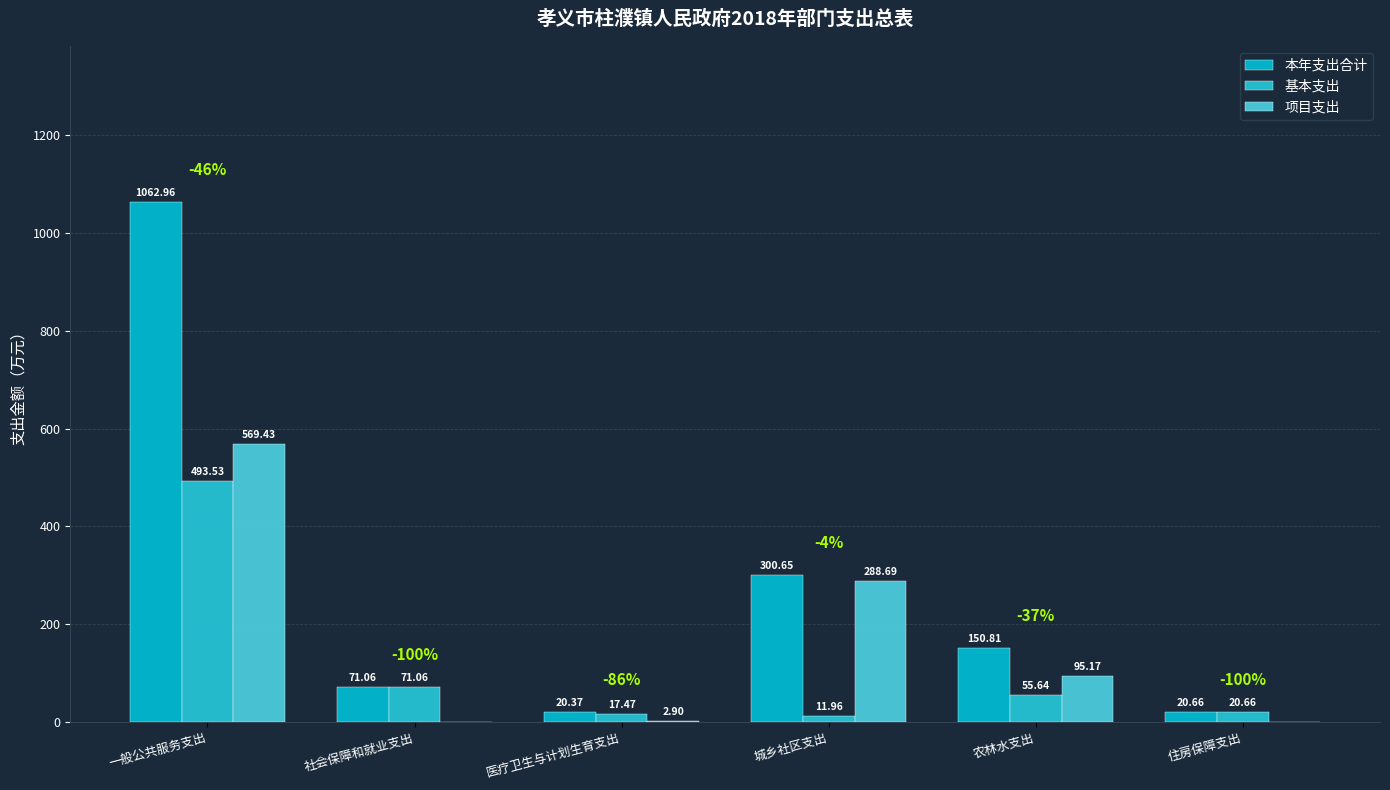

How many groups of bars are there?

6